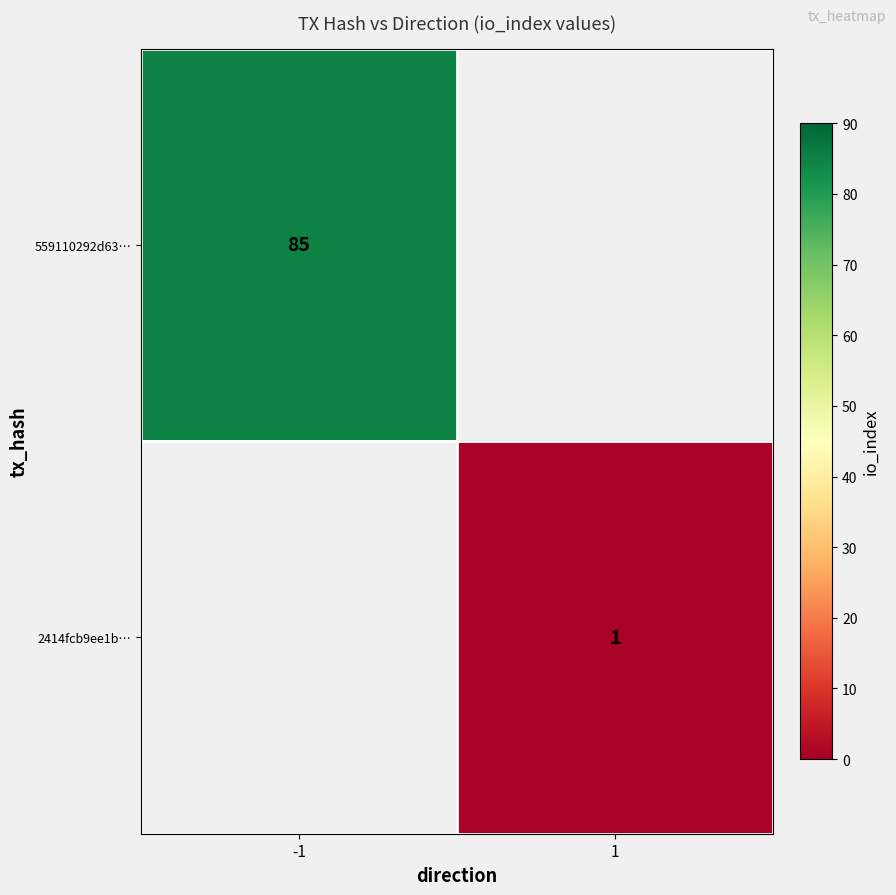

Is the value of 559110292d63… at -1 greater than the value of 2414fcb9ee1b… at 1?

Yes